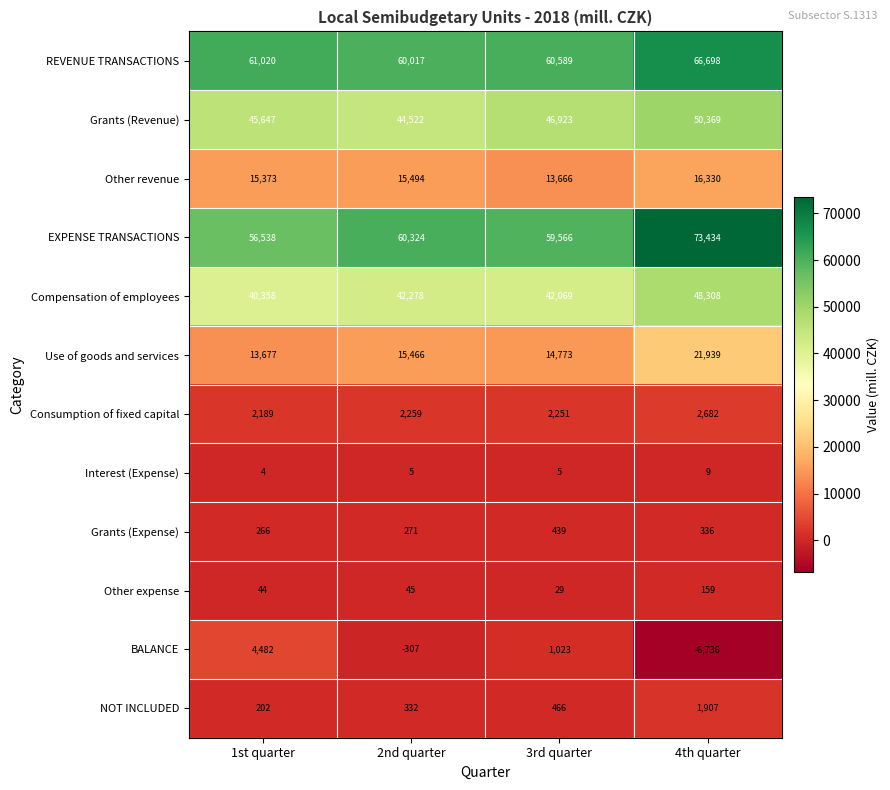

Which series has the widest spread of values?

EXPENSE TRANSACTIONS